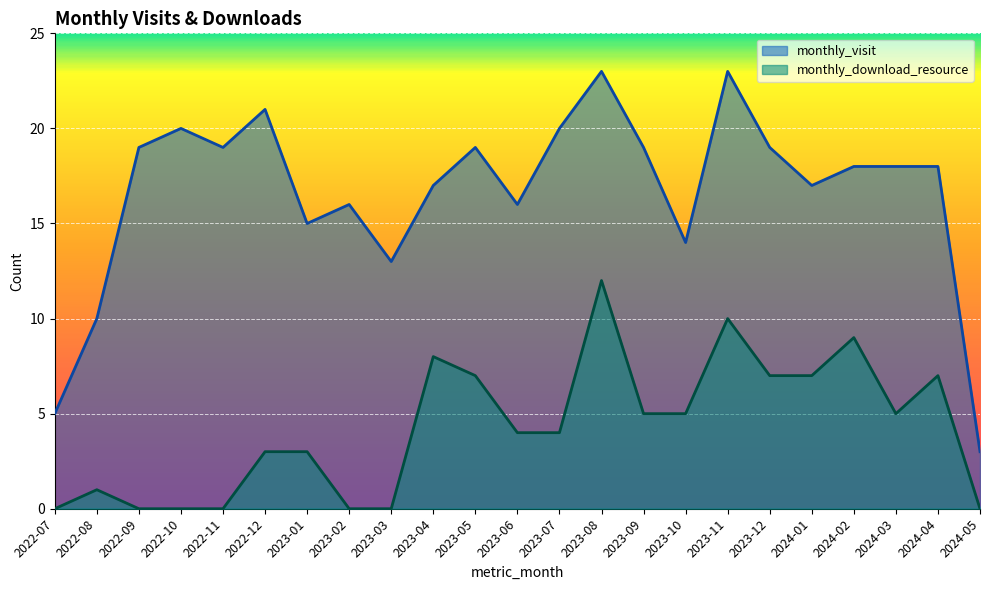

Reading left to right, list all the values displayed in this chart.

monthly_visit: 2022-07=5	2022-08=10	2022-09=19	2022-10=20	2022-11=19	2022-12=21	2023-01=15	2023-02=16	2023-03=13	2023-04=17	2023-05=19	2023-06=16	2023-07=20	2023-08=23	2023-09=19	2023-10=14	2023-11=23	2023-12=19	2024-01=17	2024-02=18	2024-03=18	2024-04=18	2024-05=3
monthly_download_resource: 2022-07=0	2022-08=1	2022-09=0	2022-10=0	2022-11=0	2022-12=3	2023-01=3	2023-02=0	2023-03=0	2023-04=8	2023-05=7	2023-06=4	2023-07=4	2023-08=12	2023-09=5	2023-10=5	2023-11=10	2023-12=7	2024-01=7	2024-02=9	2024-03=5	2024-04=7	2024-05=0